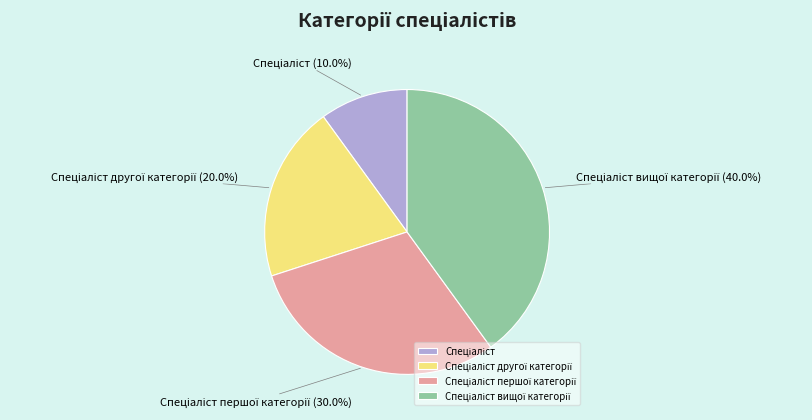

Is there any slice that represents more than half of the pie?

No